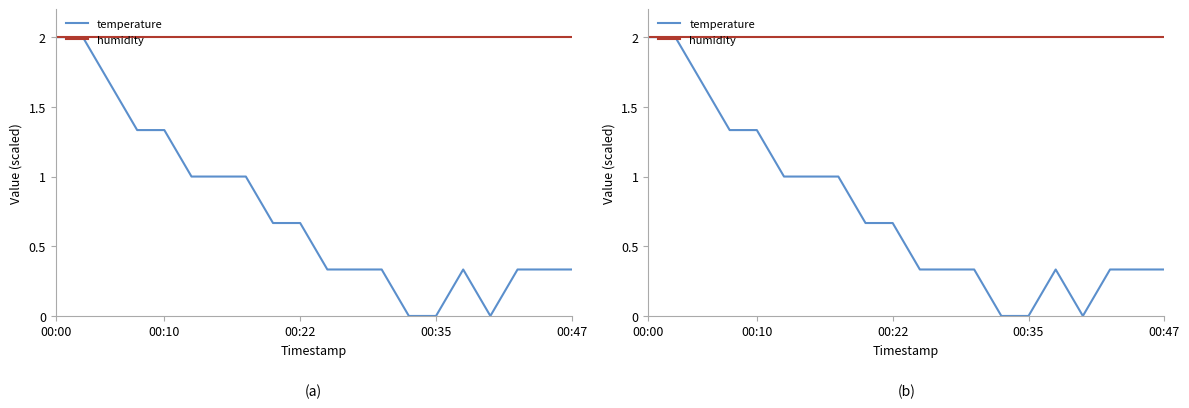

Rank the series by their maximum value, from highest to lowest.

temperature, humidity